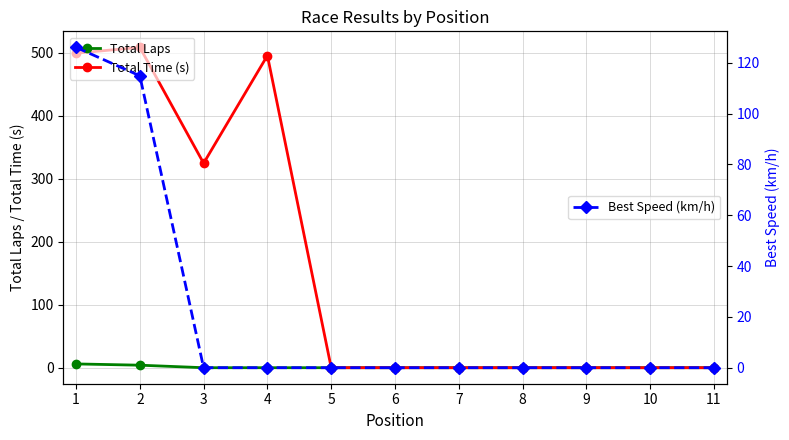

Reading left to right, what are all the values shown in this chart?

Total Laps: 6.0	4.0	0.0	0.0	0.0	0.0	0.0	0.0	0.0	0.0	0.0
Total Time (s): 499.4	508.6	324.7	495.7	0.0	0.0	0.0	0.0	0.0	0.0	0.0
Best Speed (km/h): 126.1	114.9	0.0	0.0	0.0	0.0	0.0	0.0	0.0	0.0	0.0